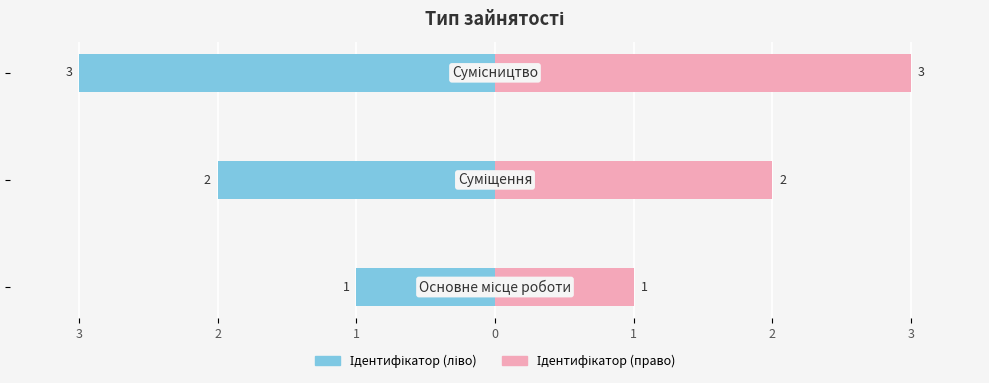

What is the difference between the maximum and minimum values in the Ідентифікатор (право) series?

2